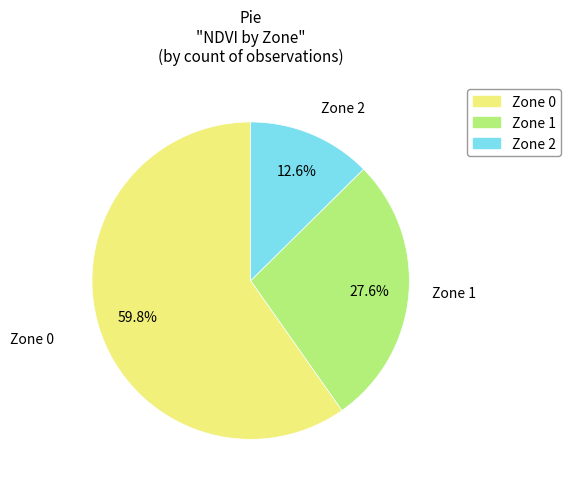

Between Zone 1 and Zone 2, which is larger?

Zone 1